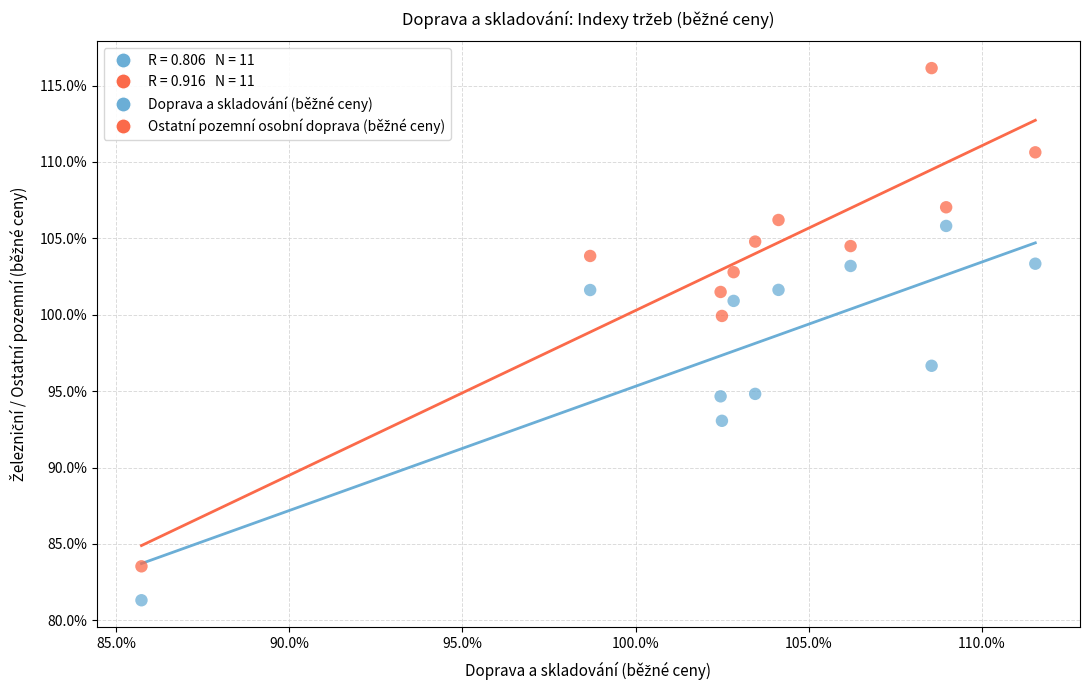

What is the X range (max minus min) for the scatter plot?

25.8